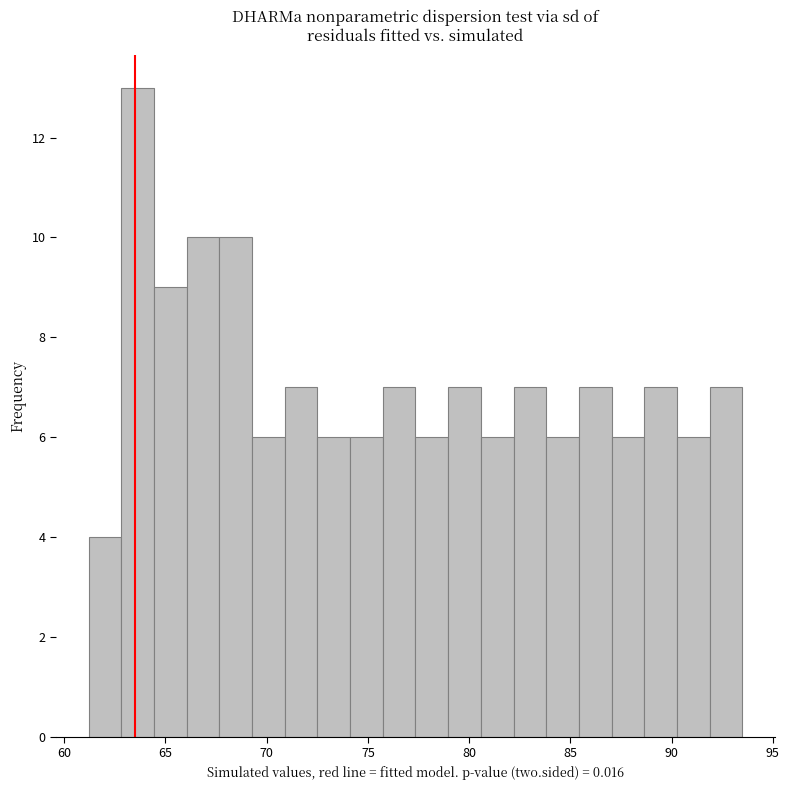

Read against the x-axis, roughly where is the centre of the tallest bar?

63.5